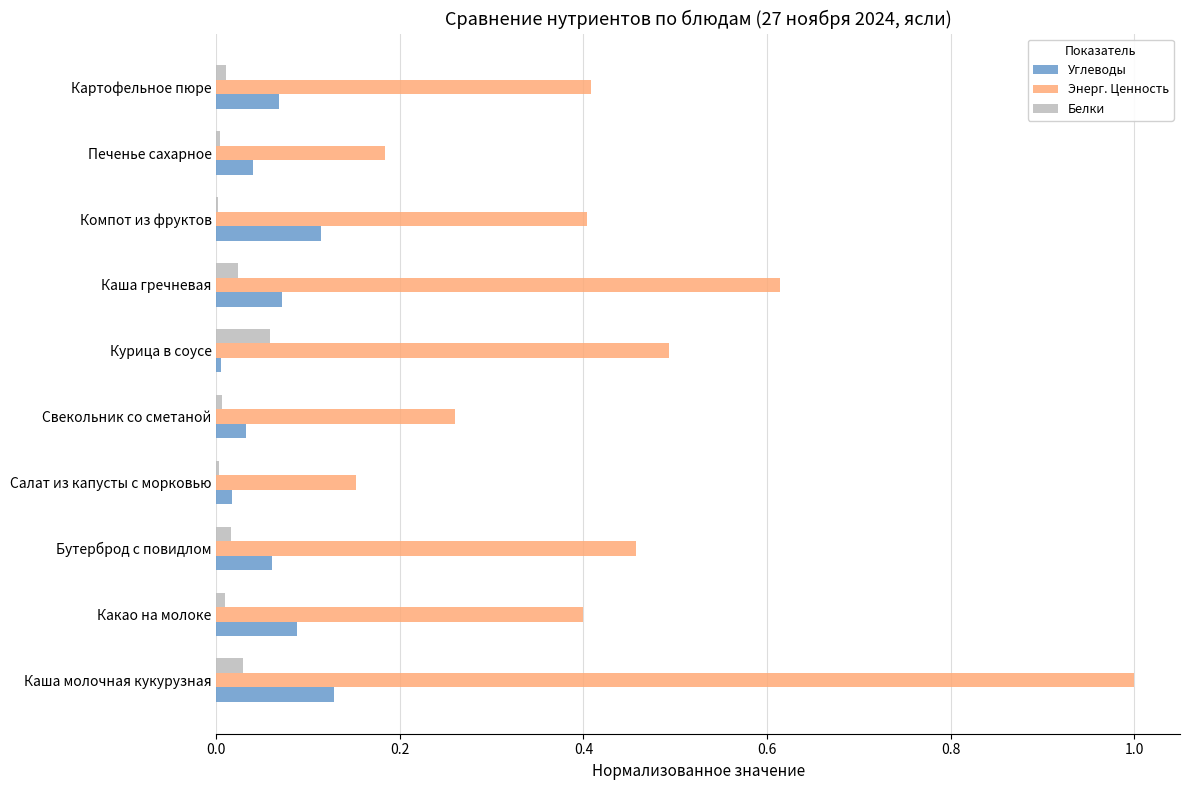

The value of Энерг. Ценность at Курица в соусе is 0.8. True or false?

False